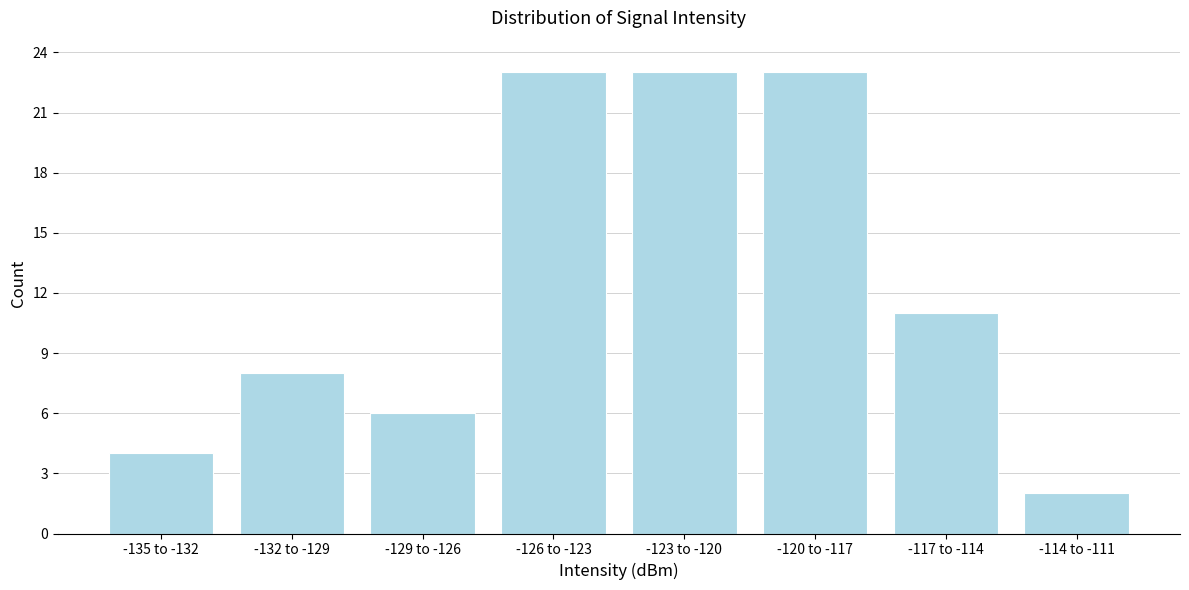

Reading right to left, what are all the values shown in this chart?

2	11	23	23	23	6	8	4